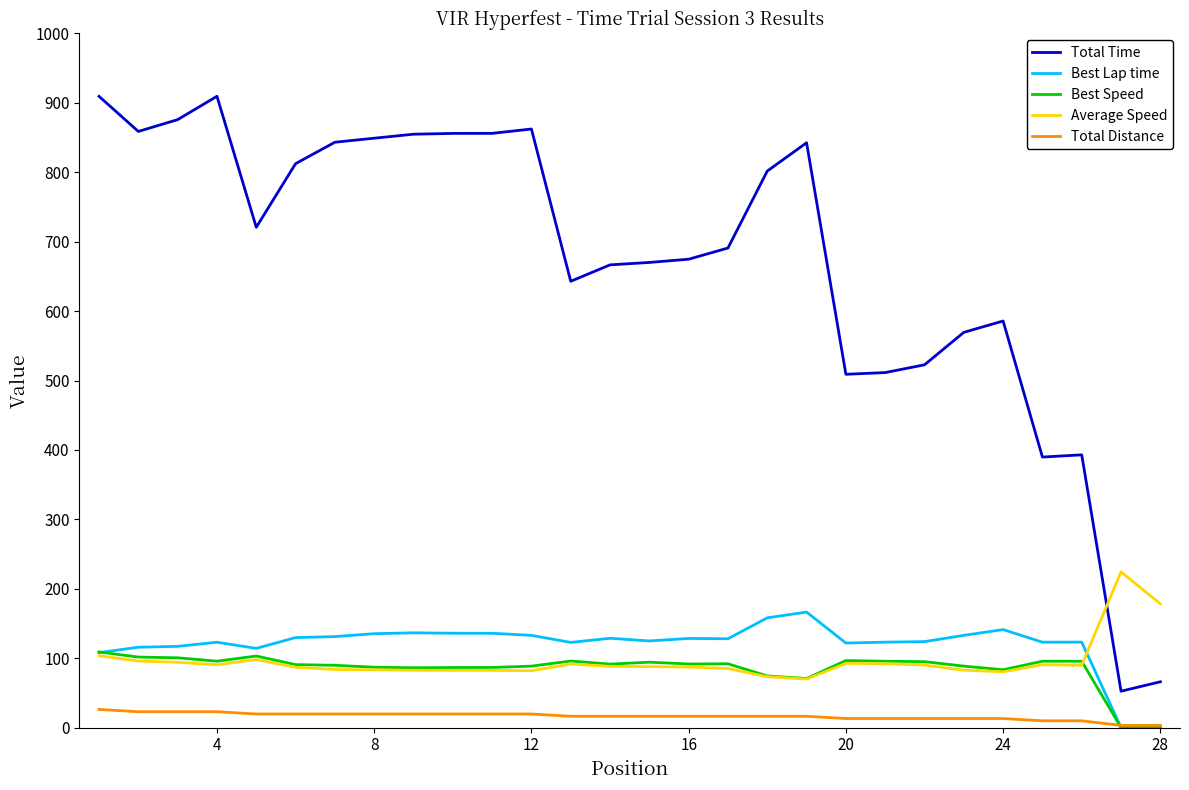

Which series has the largest range (max minus min)?

Total Time